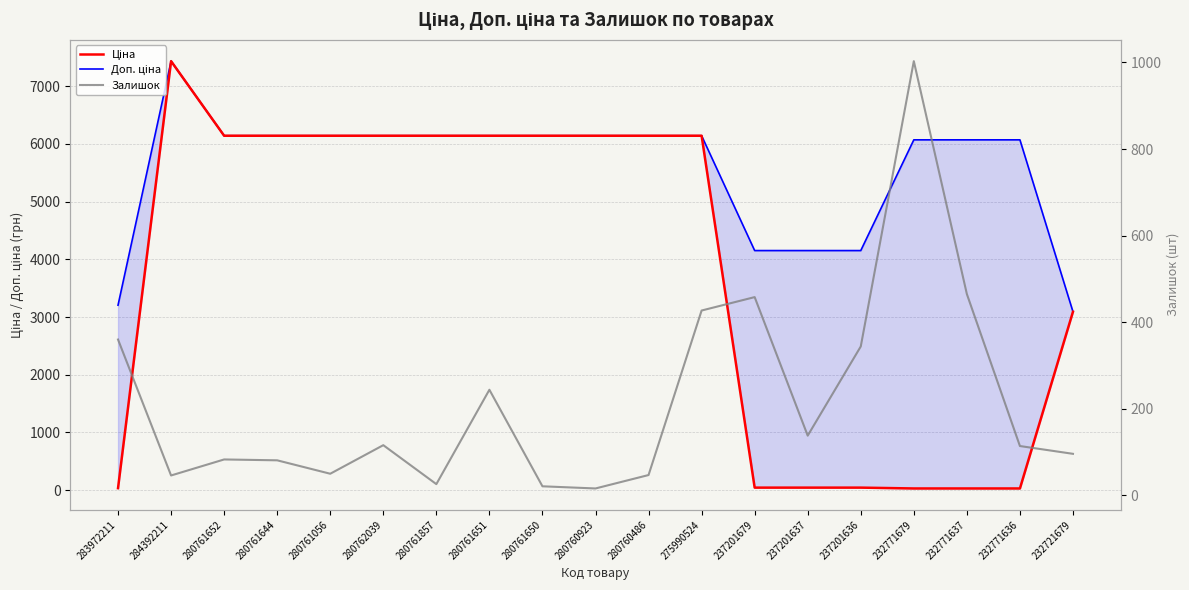

Where does the Залишок series first go above 114?

283972211